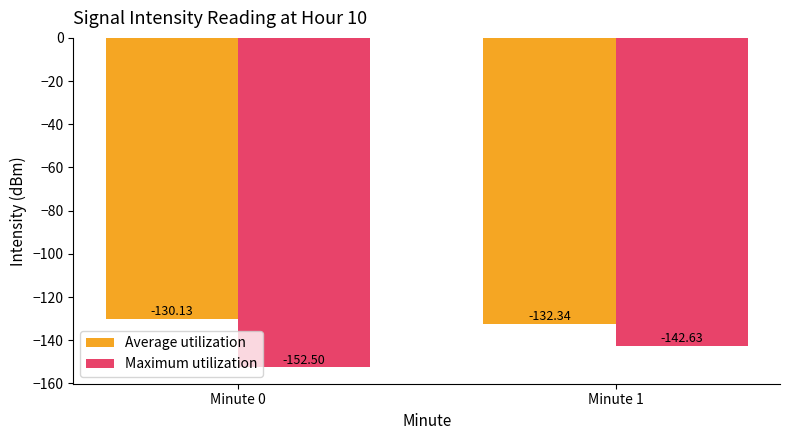

The value of Maximum utilization at Minute 0 is -73.3. True or false?

False